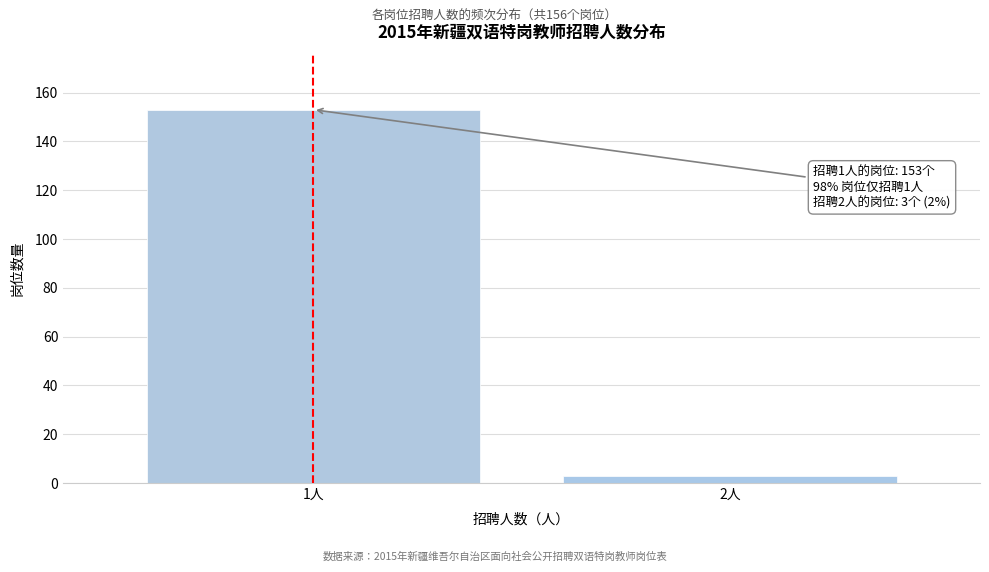

Reading left to right, what are all the values shown in this chart?

1人=153	2人=3